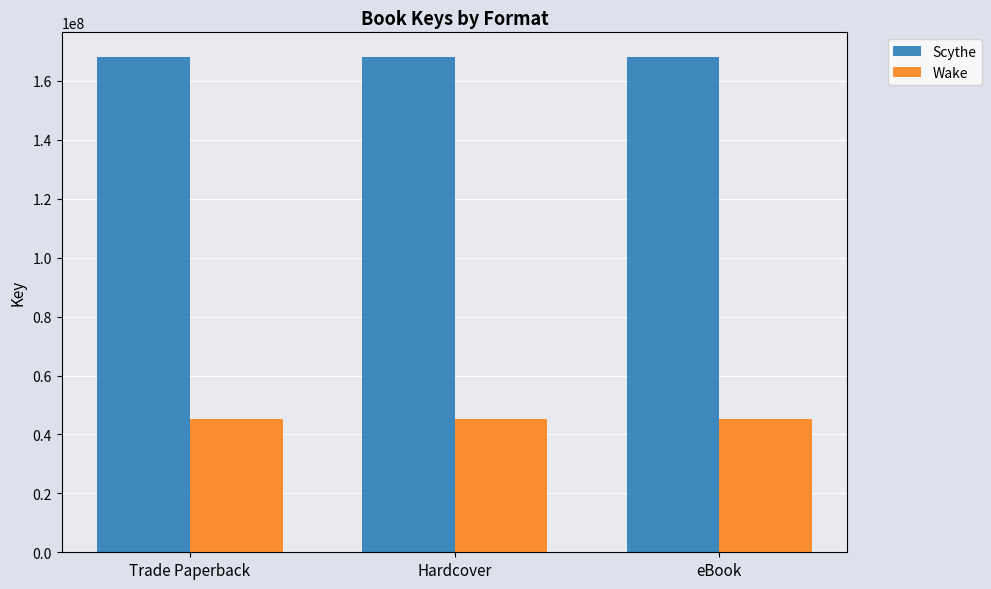

How many categories are shown in the chart?

3